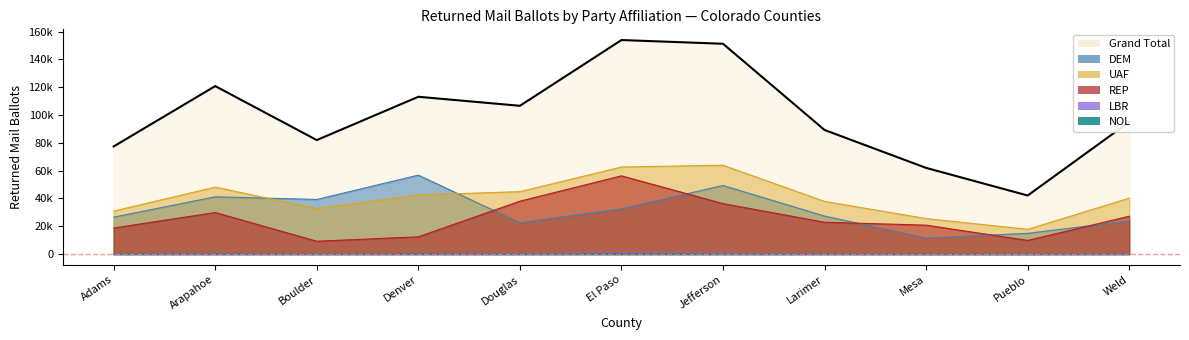

Reading right to left, extract all data points from this chart.

Grand Total: 95030	42120	61978	89242	151244	153923	106629	113126	81984	120806	77418
DEM: 23880	14900	11524	27334	49311	32545	22536	56774	39290	41191	26564
UAF: 40200	17800	25532	37857	63900	62604	44885	42532	32658	48144	30919
REP: 27200	9800	20800	22880	36291	56257	38036	12414	9216	29883	18734